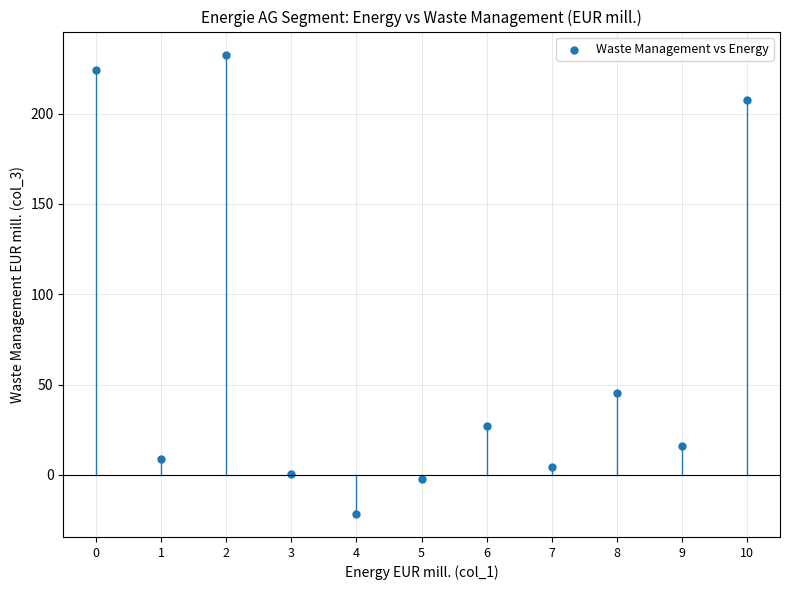

What Y value in the scatter plot is closest to 105?

45.3